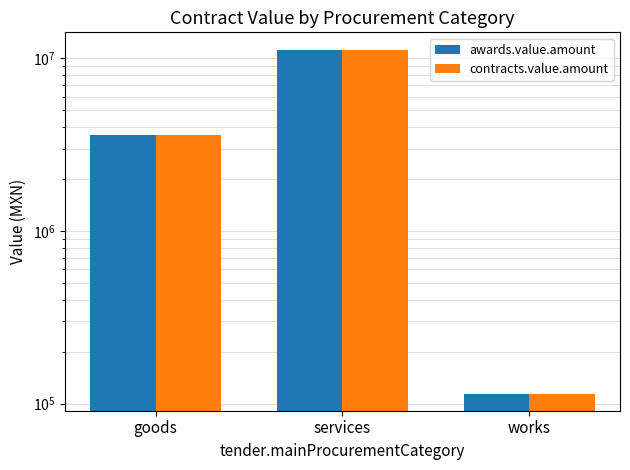

Is it true that contracts.value.amount equals 3270637.7 at services?

False